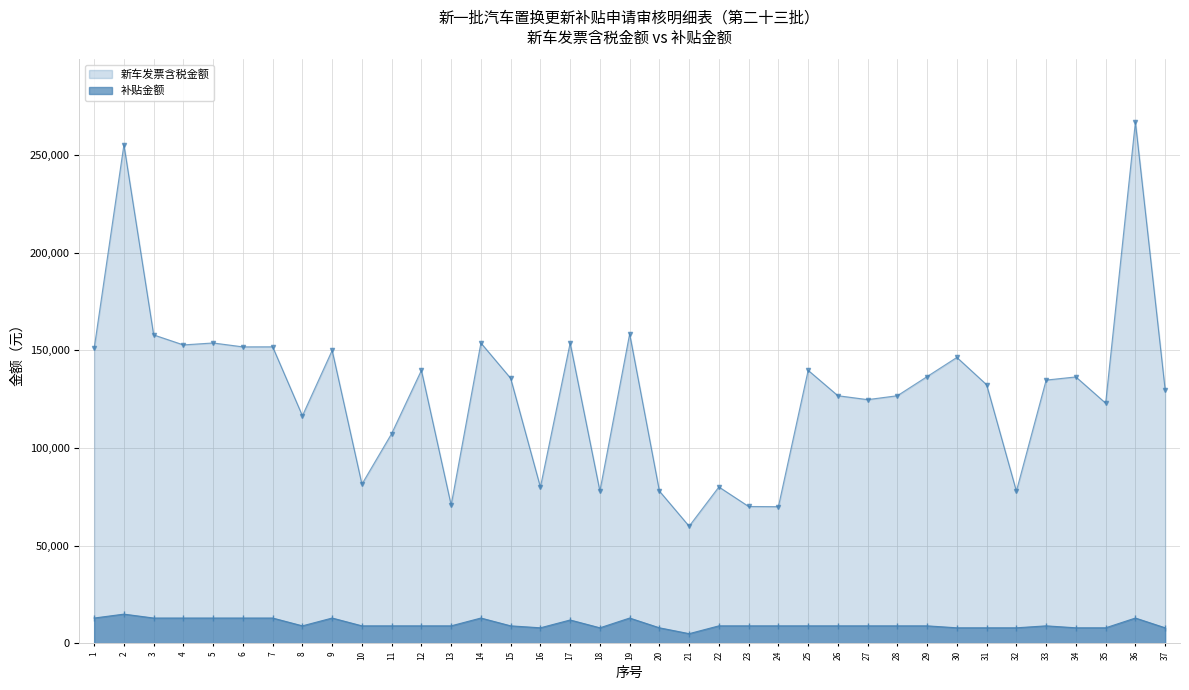

How many values in the 补贴金额 series exceed 9000?

12